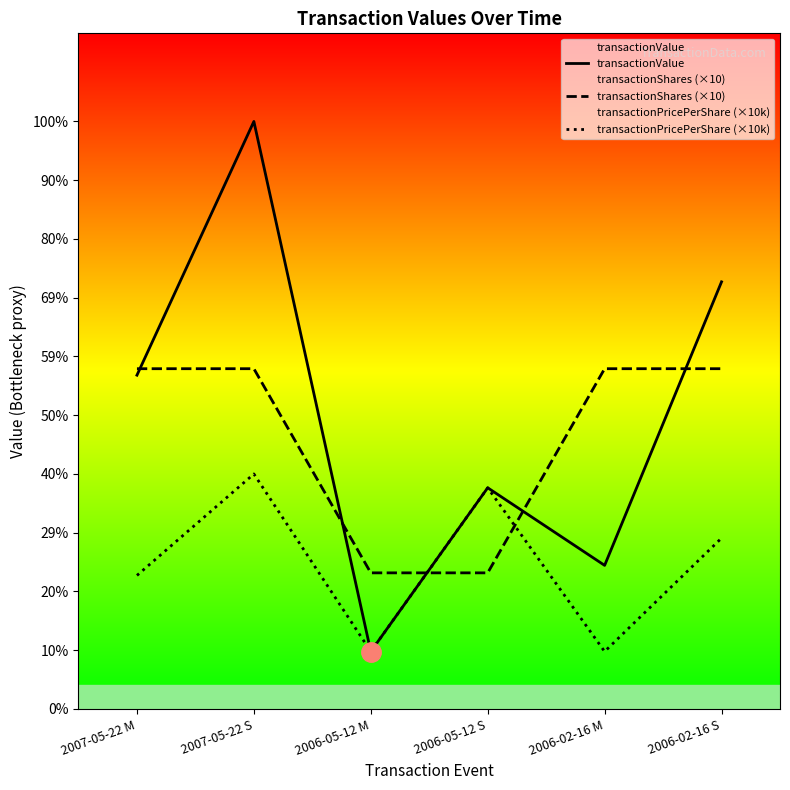

Reading left to right, what are all the values shown in this chart?

transactionValue: 245250.0	431666.0	42200.0	162500.0	105500.0	313825.0
transactionShares (×10): 250000.0	250000.0	100000.0	100000.0	250000.0	250000.0
transactionPricePerShare (×10k): 98100.0	172666.0	42200.0	162500.0	42200.0	125530.0